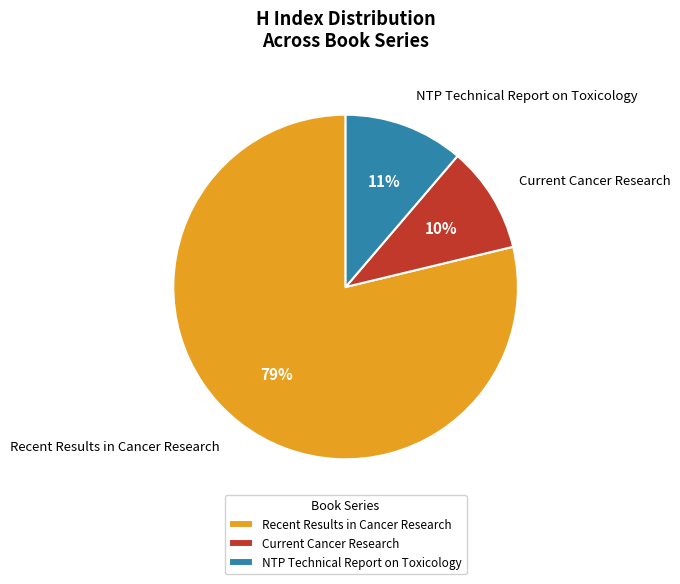

Approximately how many times larger is the value at Recent Results in Cancer Research compared to Current Cancer Research?

7.9